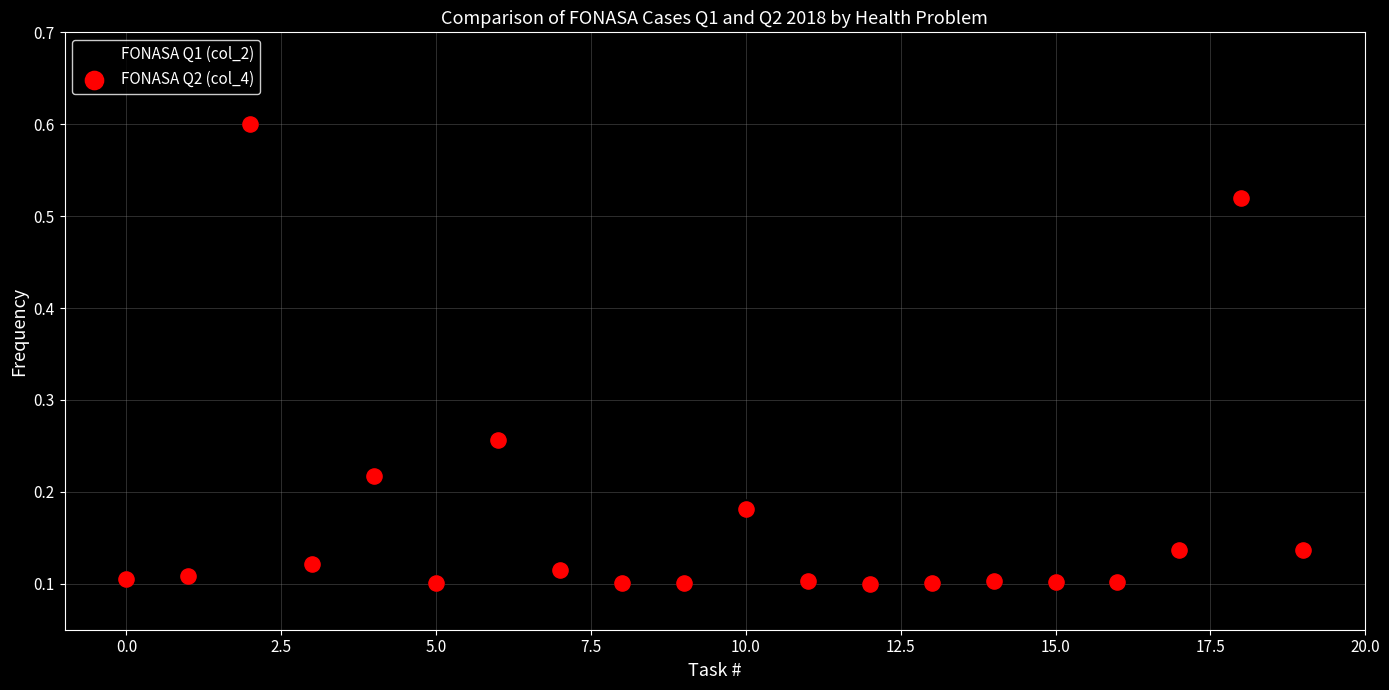

What are all the series names shown in the legend?

FONASA Q1 (col_2), FONASA Q2 (col_4)